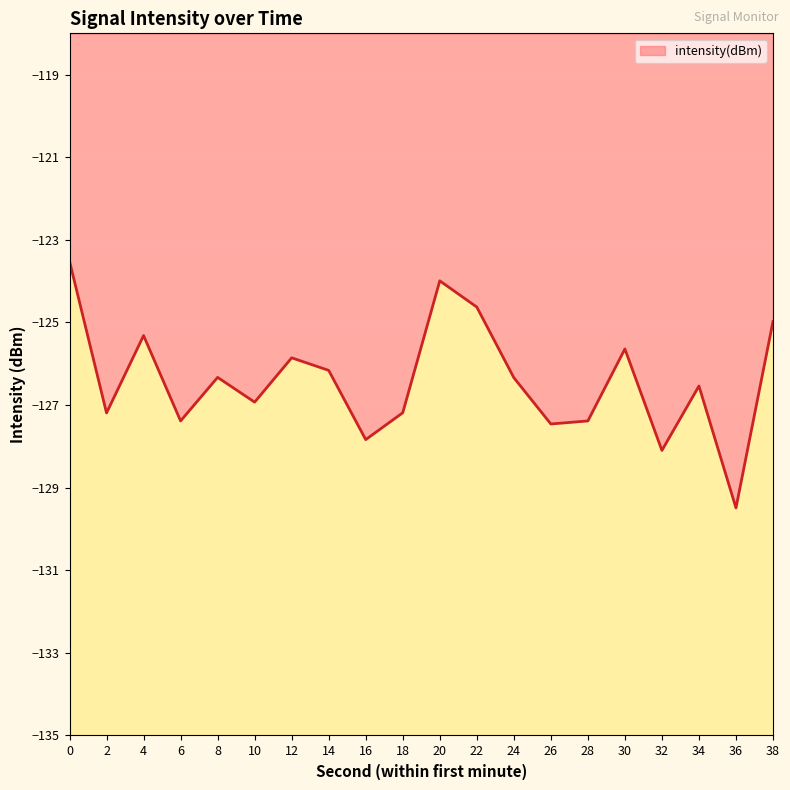

What value does the data have at 38?

-125.0